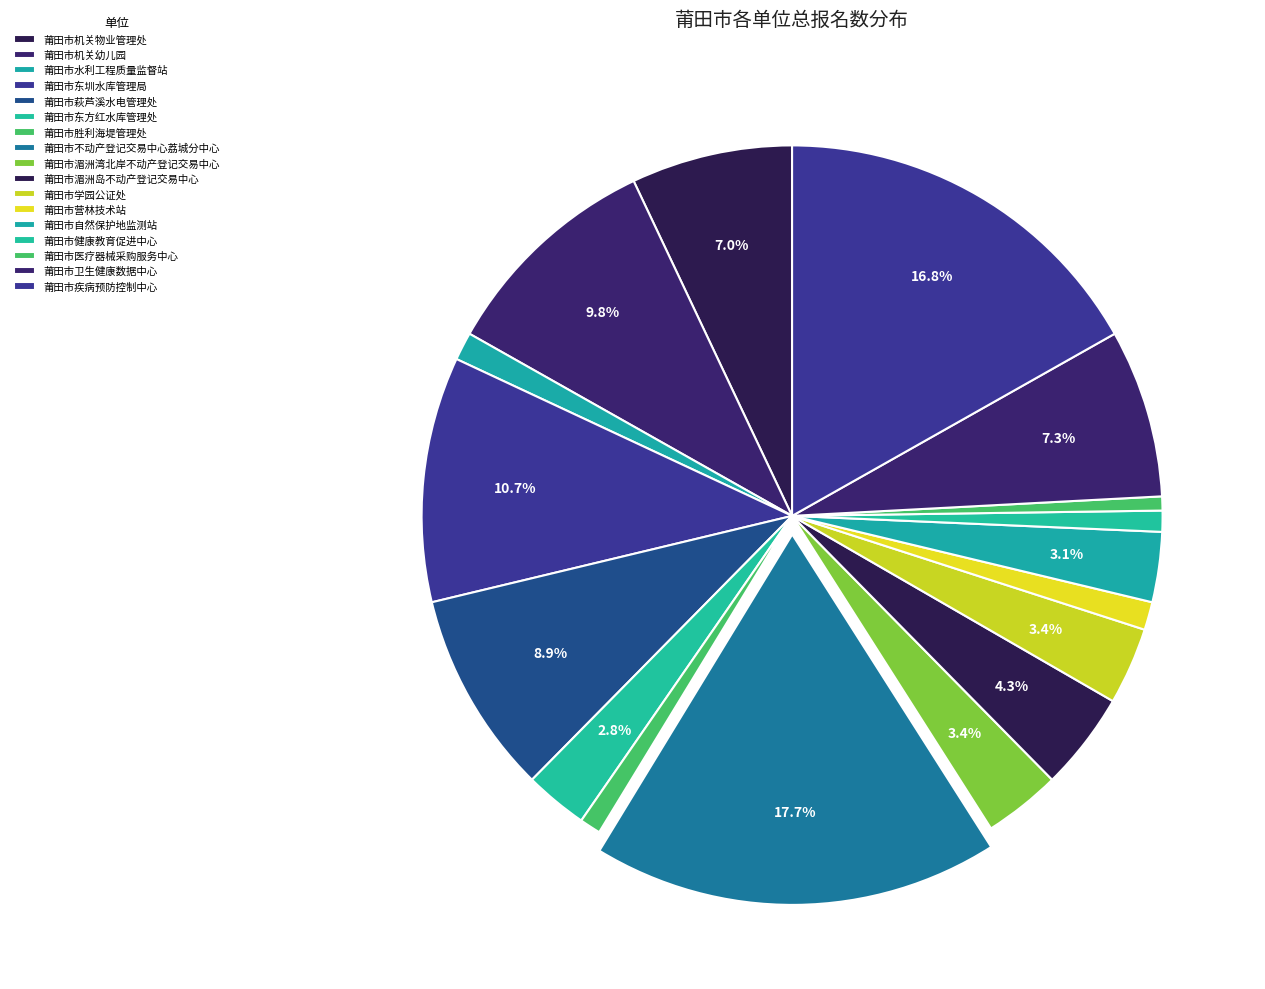

What percentage do 莆田市疾病预防控制中心 and 莆田市机关物业管理处 together represent?

23.9%